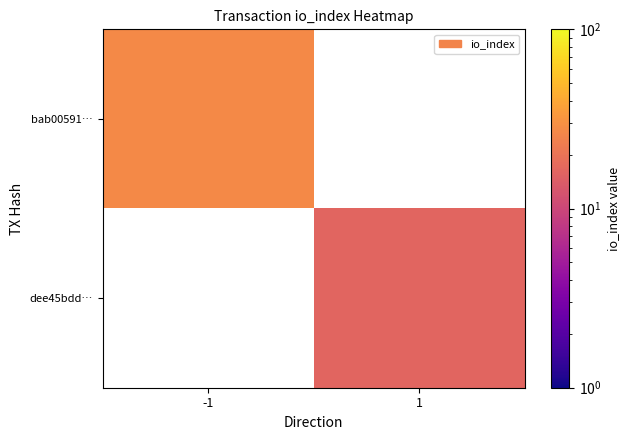

Rank the categories by bab00591… value from lowest to highest.

-1, 1